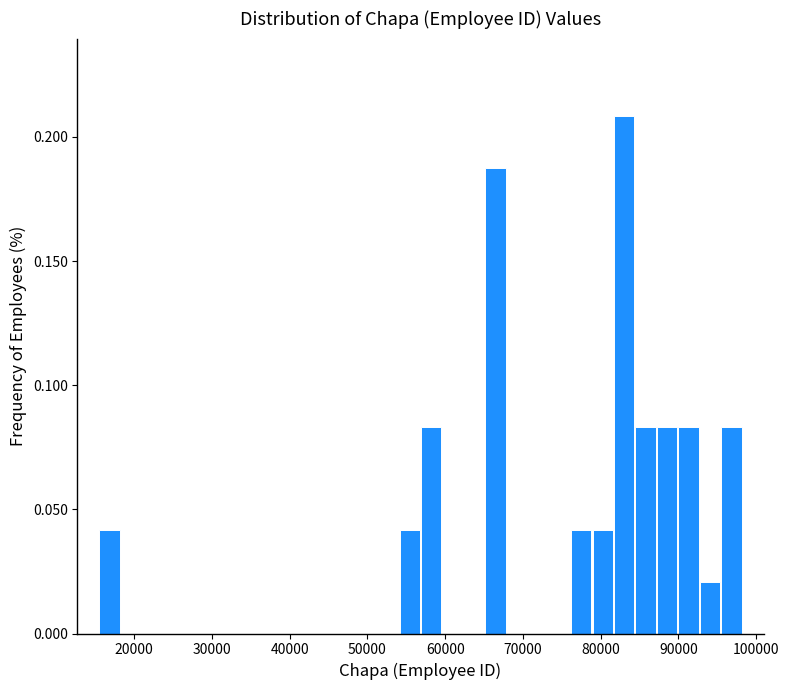

Read against the x-axis, roughly where is the centre of the tallest bar?

83000